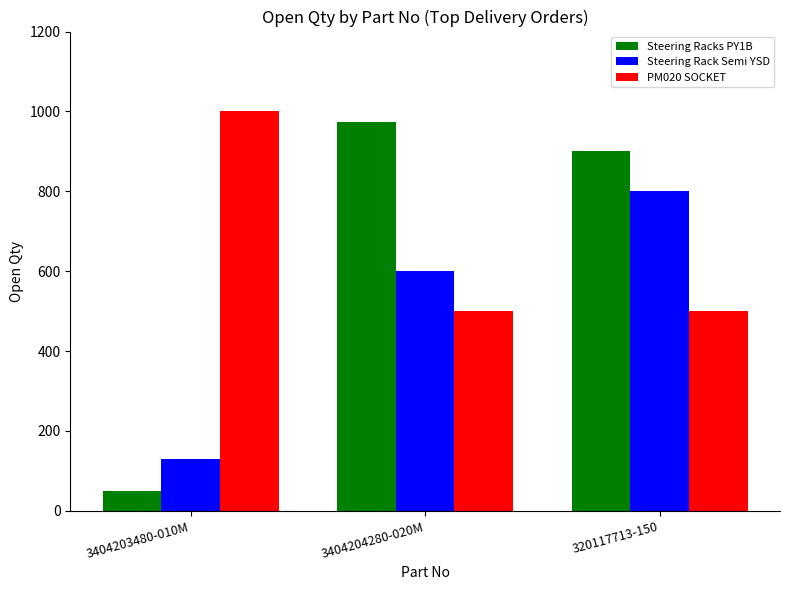

At how many categories does at least one series exceed 960?

2